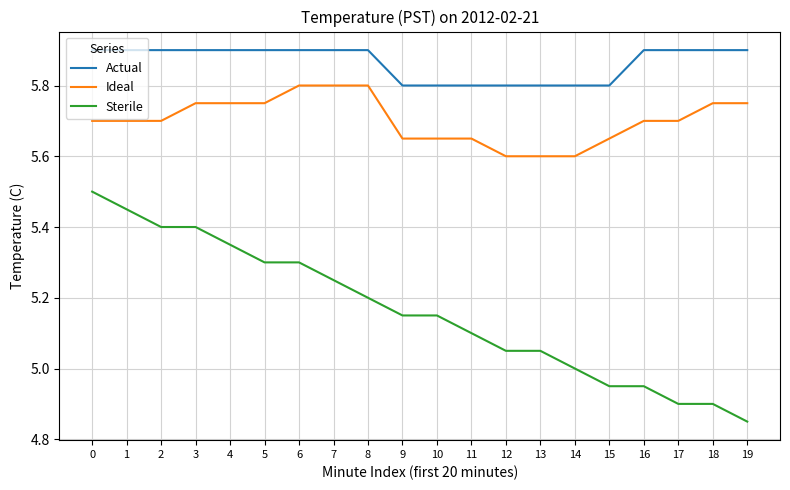

The Actual series shows 9.5 at 9. True or false?

False